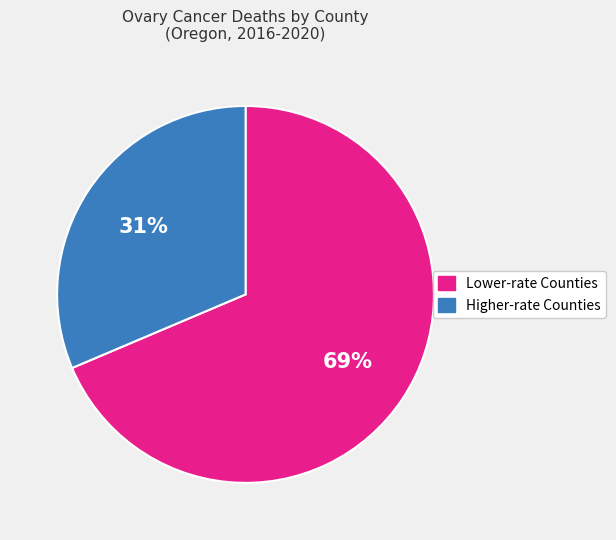

To the nearest percent, what is the average slice percentage?

50%